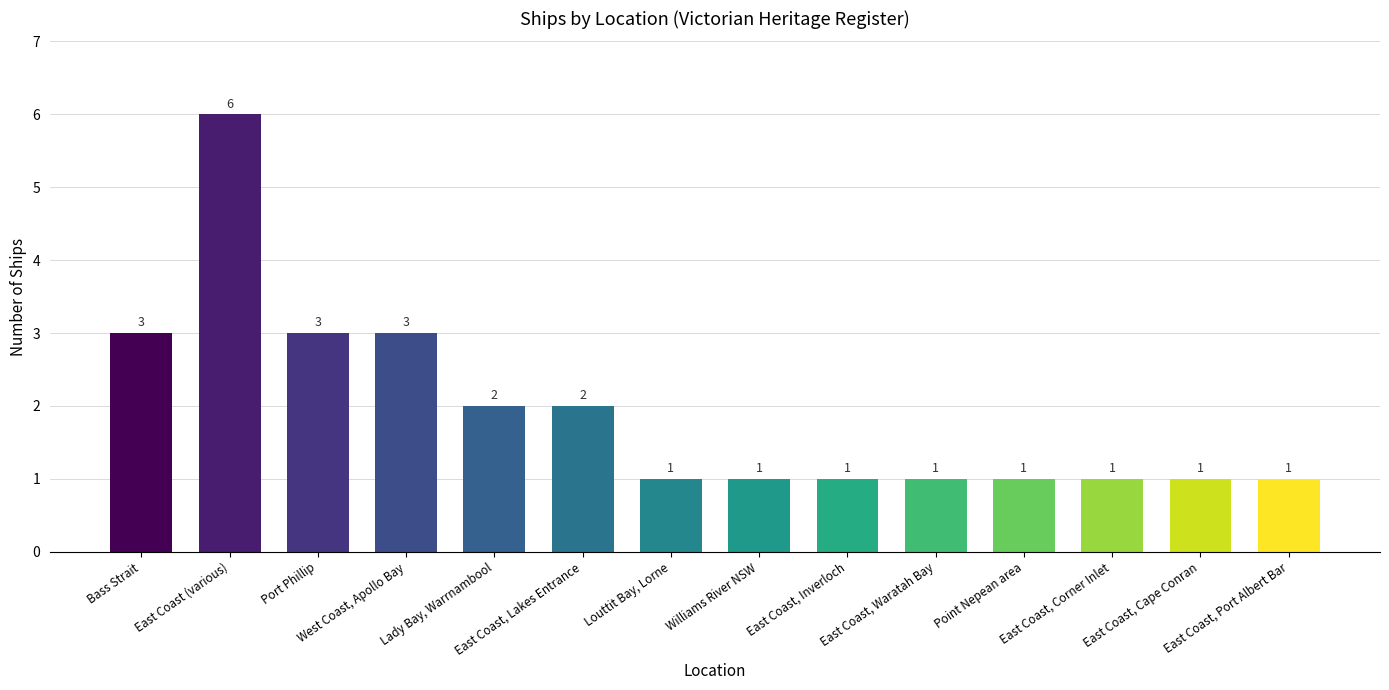

Reading left to right, list all the values displayed in this chart.

3	6	3	3	2	2	1	1	1	1	1	1	1	1